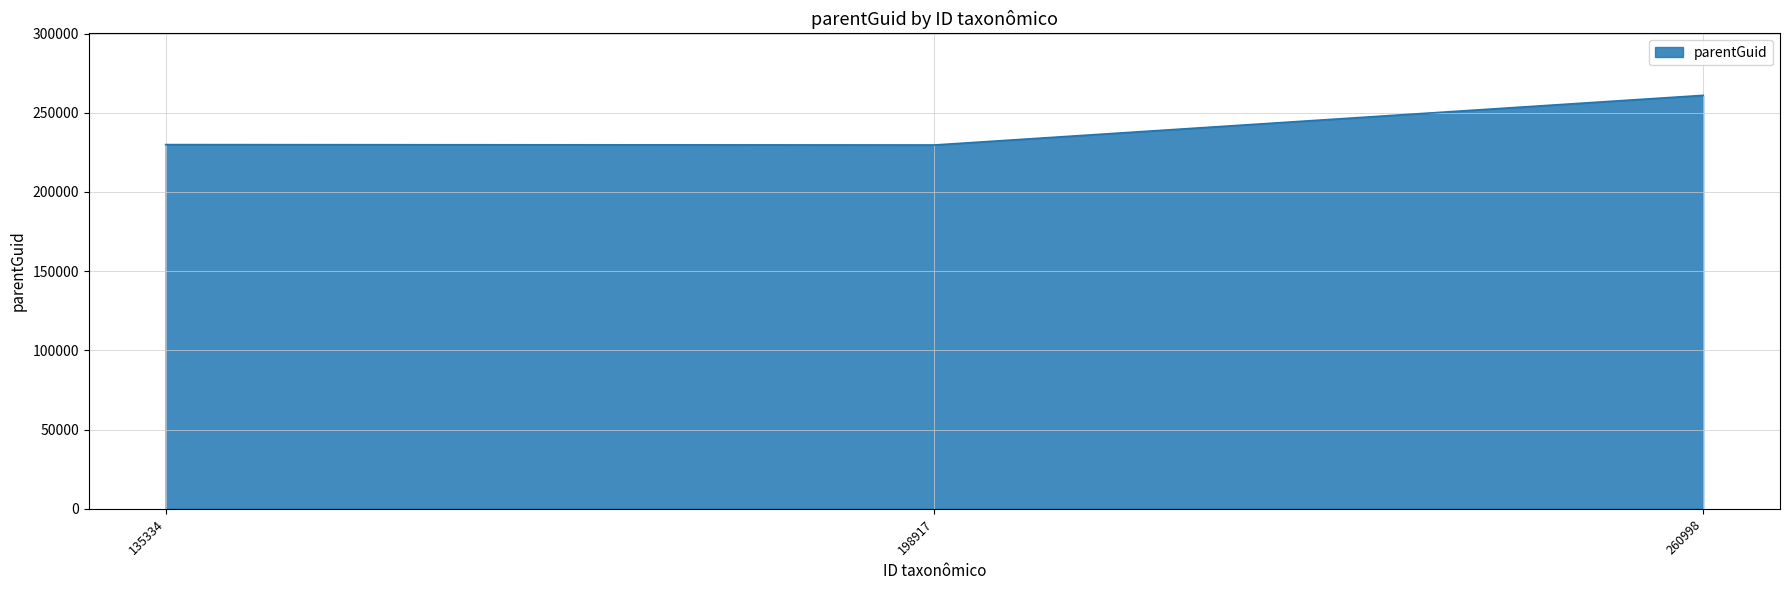

The value at 198917 is 76764. True or false?

False